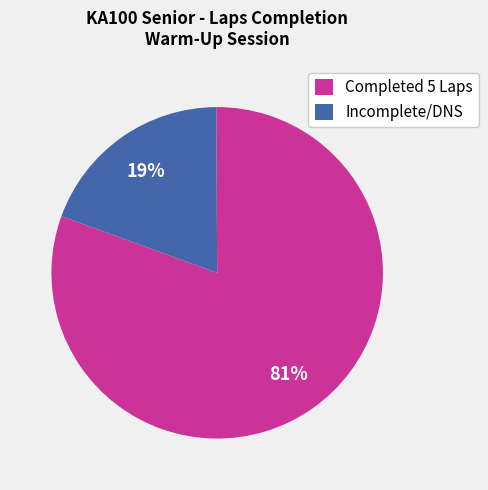

How many slices are in this pie chart?

2